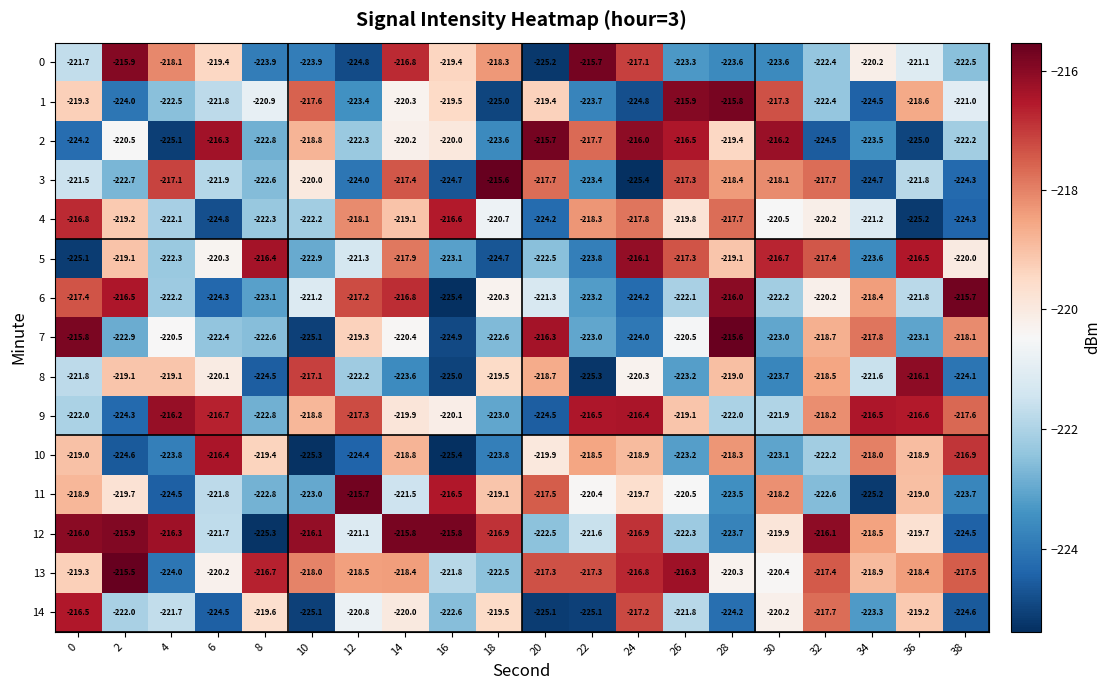

What is the difference between the 1 values at 6 and 38?

0.8